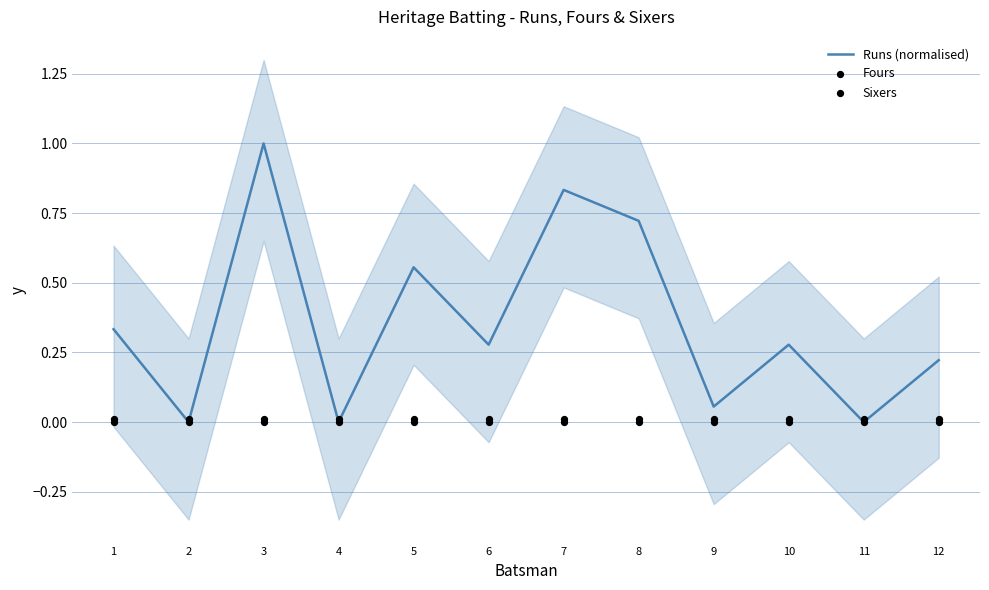

At which category is the sum across all series the highest?

3